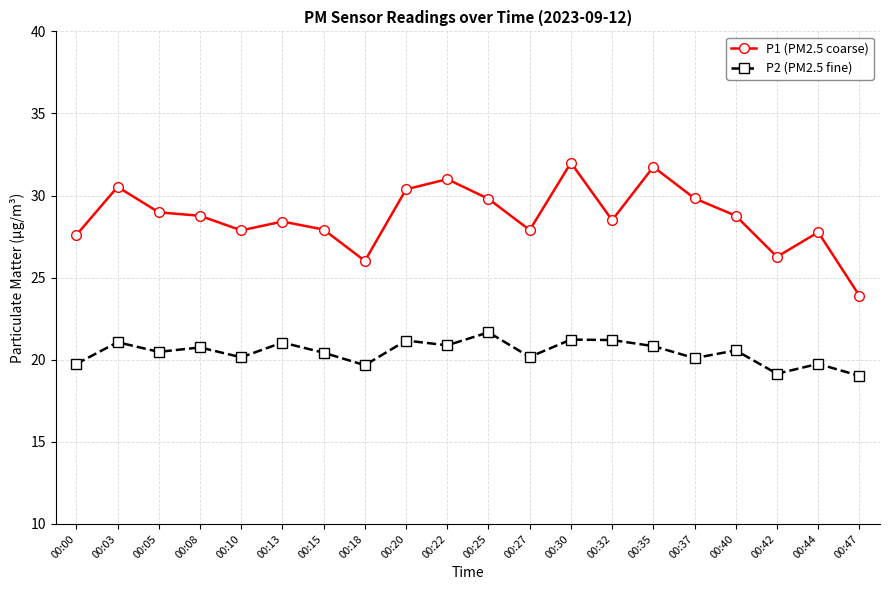

Between 00:10 and 00:22, which series saw the biggest shift?

P1 (PM2.5 coarse)